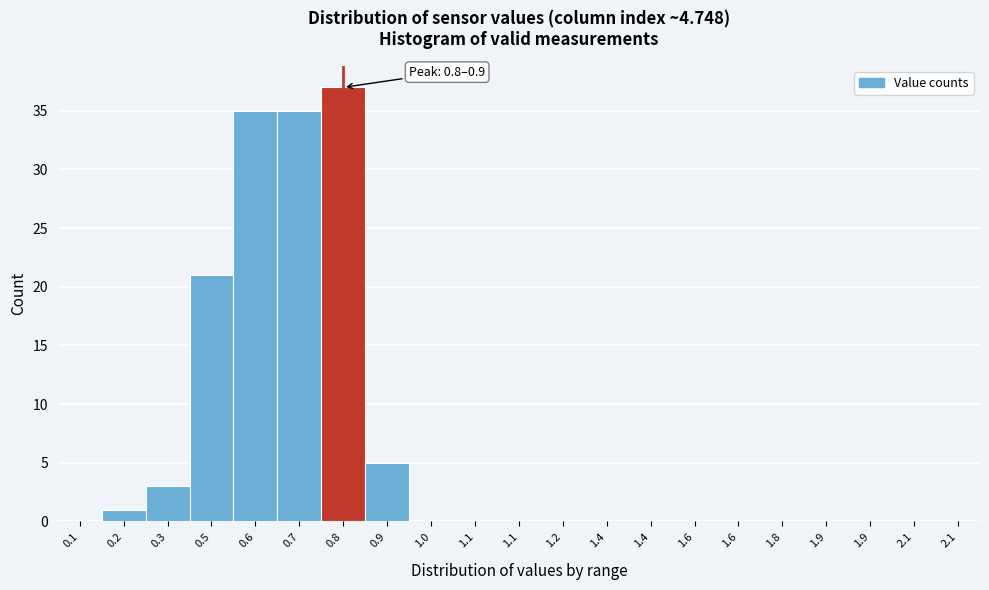

Count the number of data series in this chart.

1